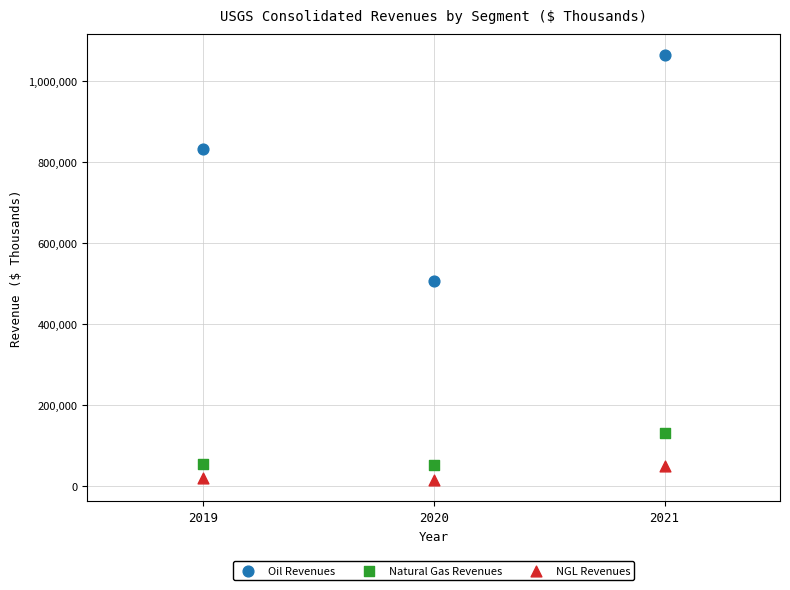

Which series reaches the maximum Y coordinate?

Oil Revenues